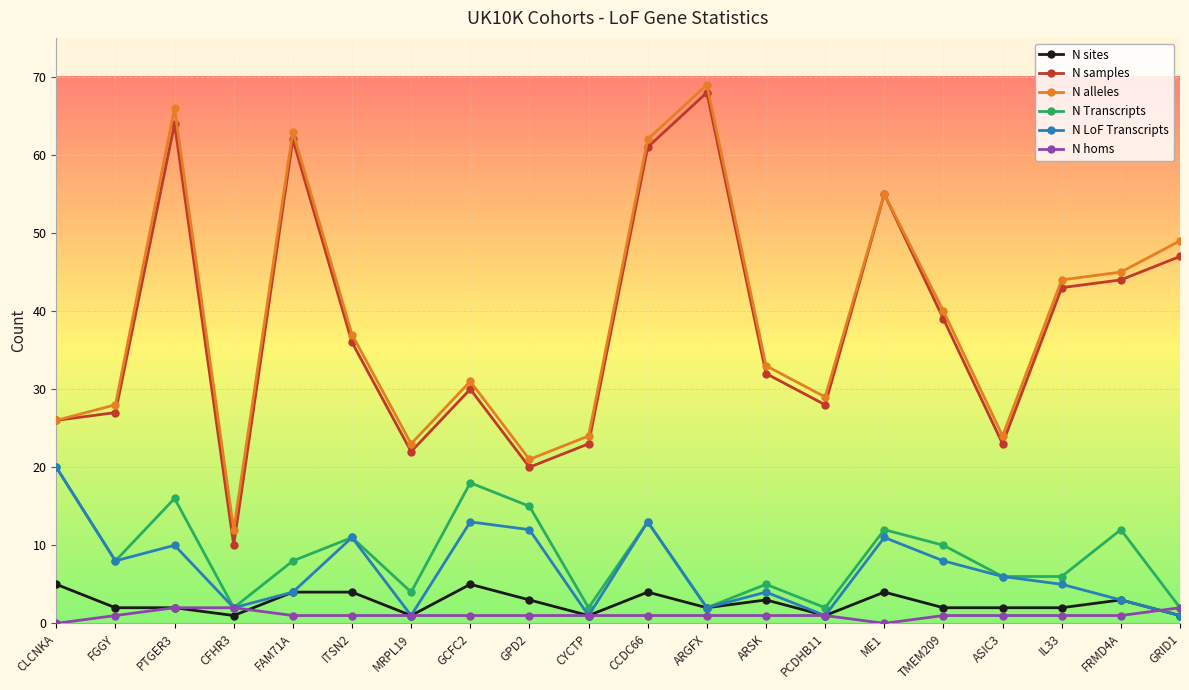

Which series has the largest range (max minus min)?

N samples